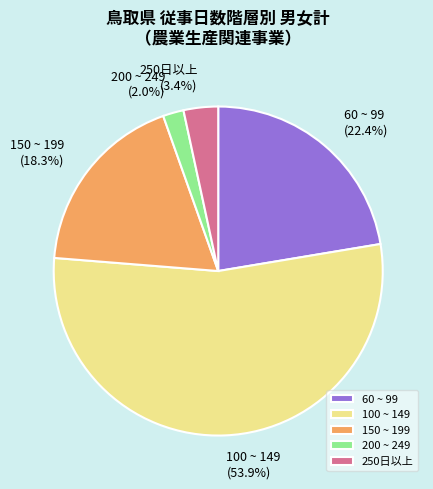

To the nearest percent, what is the difference between the 200 ~ 249 and 100 ~ 149 slice percentages?

52%